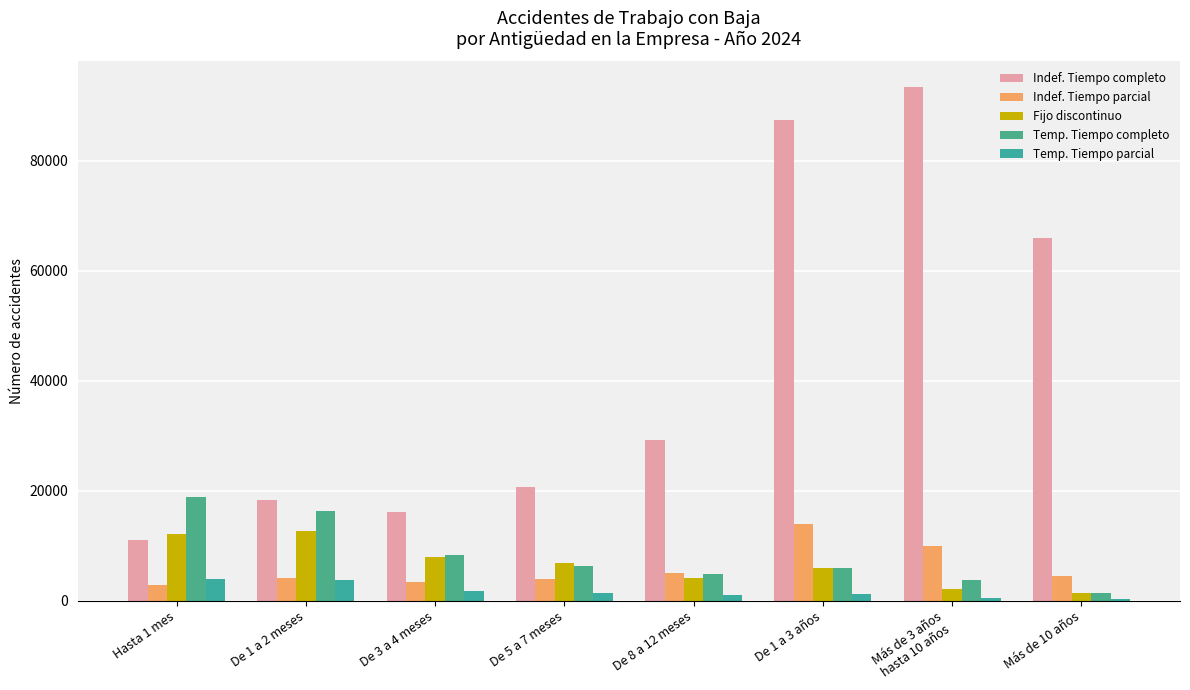

Reading left to right, list all the values displayed in this chart.

Indef. Tiempo completo: Hasta 1 mes=11099	De 1 a 2 meses=18329	De 3 a 4 meses=16113	De 5 a 7 meses=20644	De 8 a 12 meses=29263	De 1 a 3 años=87327	Más de 3 años
hasta 10 años=93353	Más de 10 años=65978
Indef. Tiempo parcial: Hasta 1 mes=2855	De 1 a 2 meses=4204	De 3 a 4 meses=3381	De 5 a 7 meses=3962	De 8 a 12 meses=5117	De 1 a 3 años=13896	Más de 3 años
hasta 10 años=9971	Más de 10 años=4534
Fijo discontinuo: Hasta 1 mes=12144	De 1 a 2 meses=12796	De 3 a 4 meses=8045	De 5 a 7 meses=6944	De 8 a 12 meses=4082	De 1 a 3 años=6057	Más de 3 años
hasta 10 años=2237	Más de 10 años=1402
Temp. Tiempo completo: Hasta 1 mes=18801	De 1 a 2 meses=16319	De 3 a 4 meses=8262	De 5 a 7 meses=6341	De 8 a 12 meses=4894	De 1 a 3 años=6022	Más de 3 años
hasta 10 años=3834	Más de 10 años=1419
Temp. Tiempo parcial: Hasta 1 mes=3989	De 1 a 2 meses=3798	De 3 a 4 meses=1865	De 5 a 7 meses=1467	De 8 a 12 meses=1061	De 1 a 3 años=1221	Más de 3 años
hasta 10 años=493	Más de 10 años=362